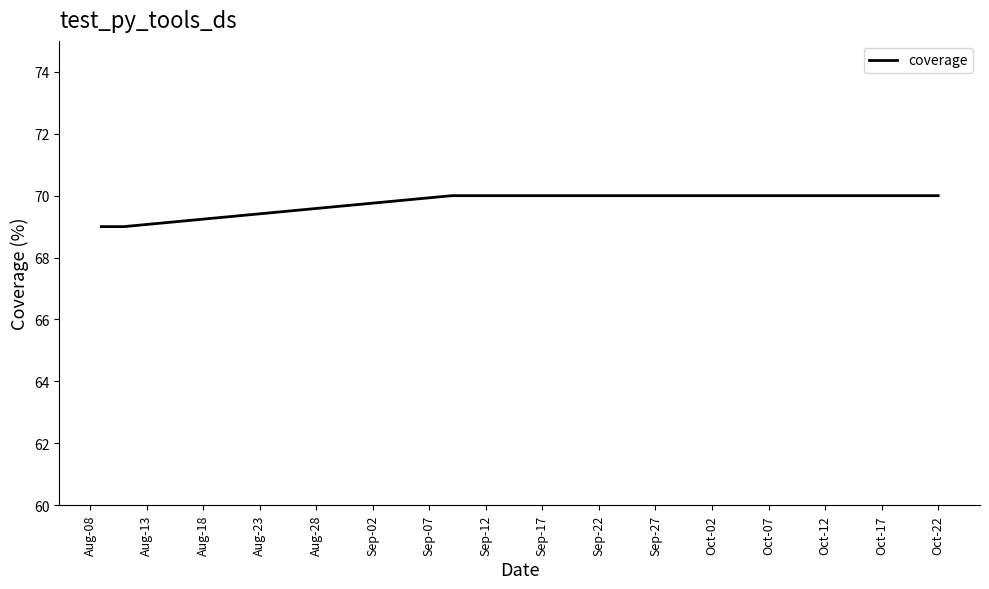

What is the greatest value displayed?

70